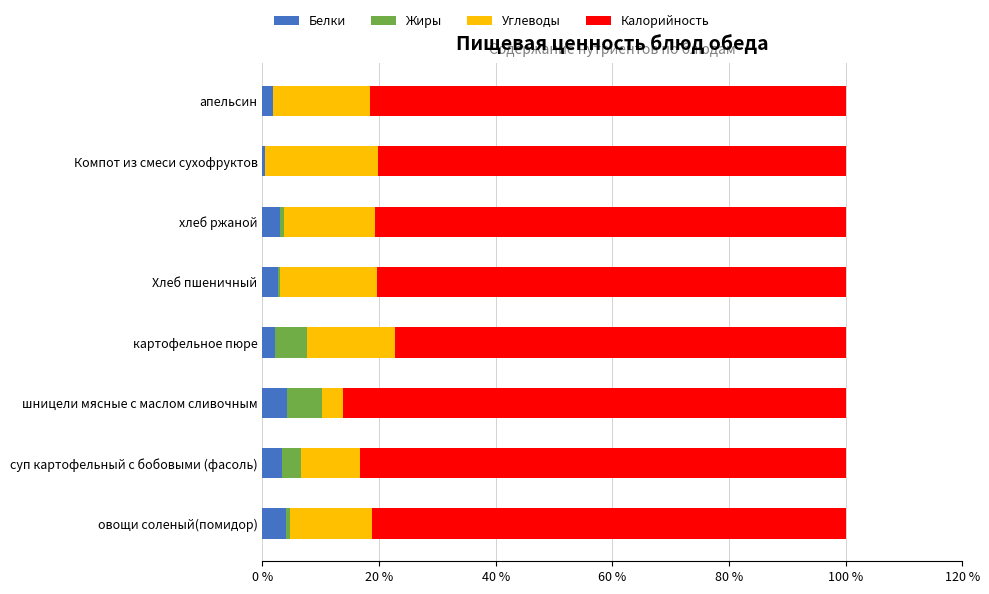

Count the number of categories in the chart.

8